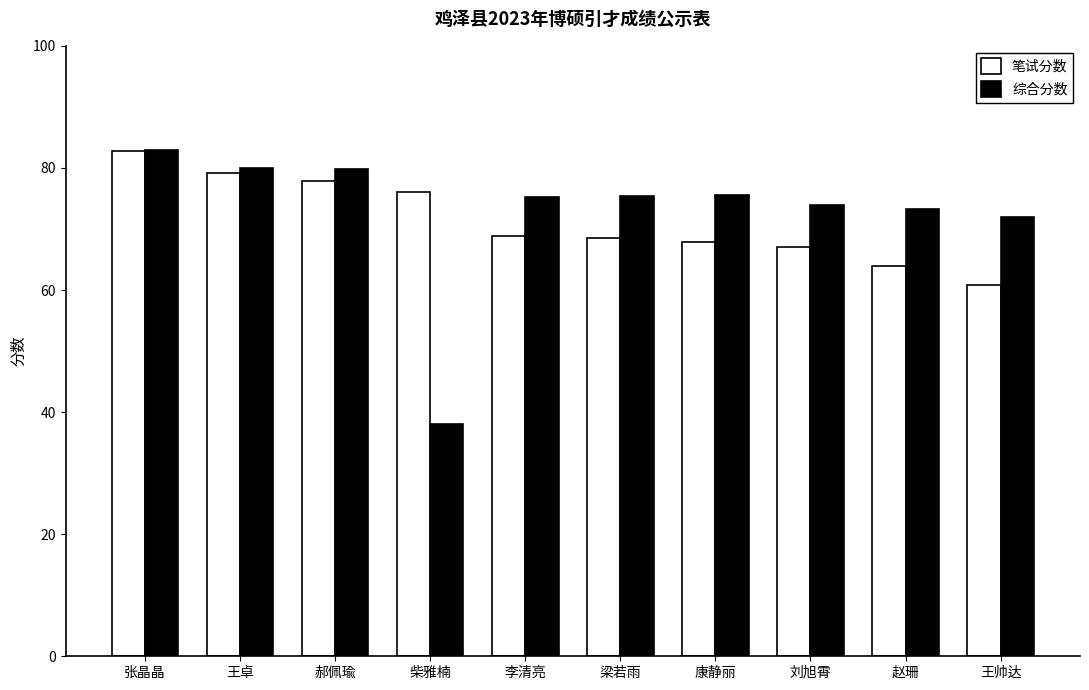

Where does the 笔试分数 series first go above 68?

张晶晶